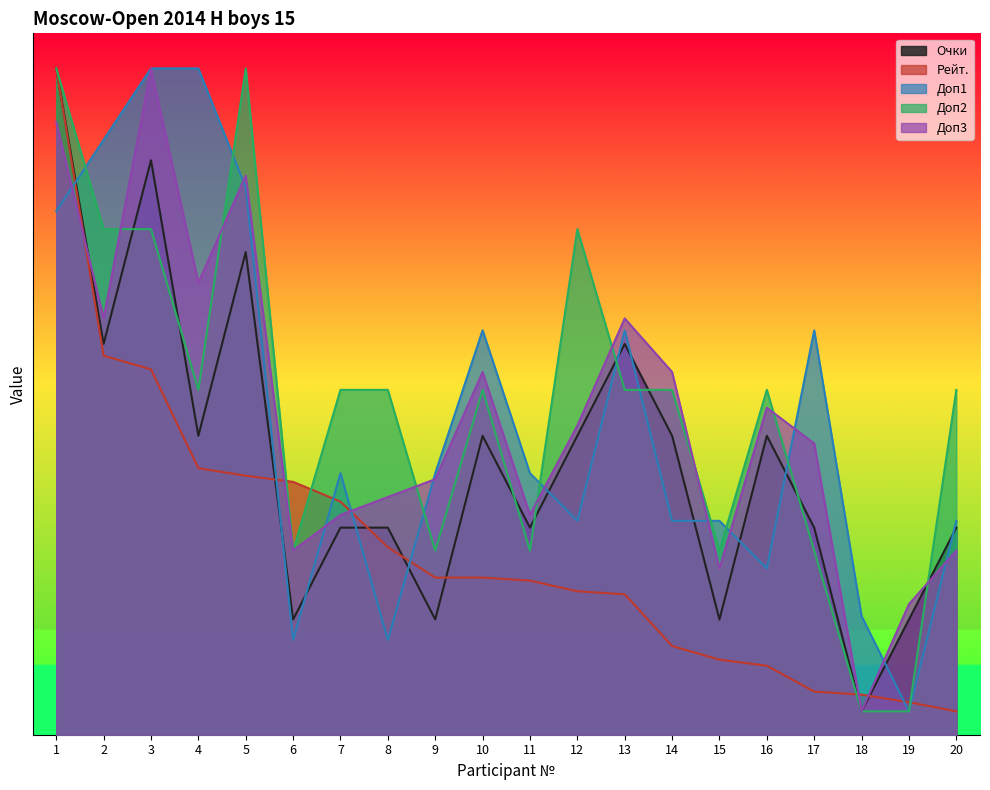

Is it true that Доп2 equals 43.2 at 12?

True